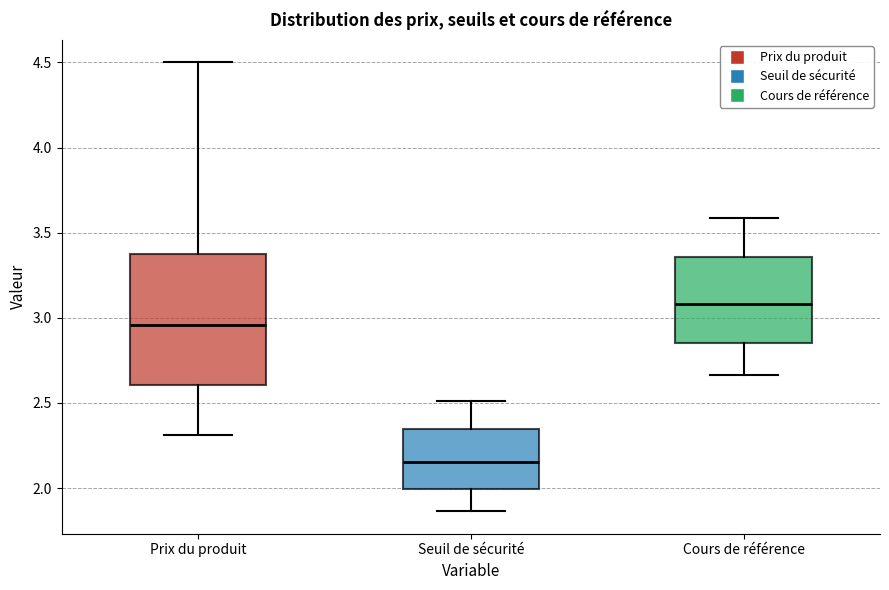

Where does the median line of the box for Prix du produit sit on the y-axis? The values are not printed on the chart, so give them approximately, as read against the axis.

2.95